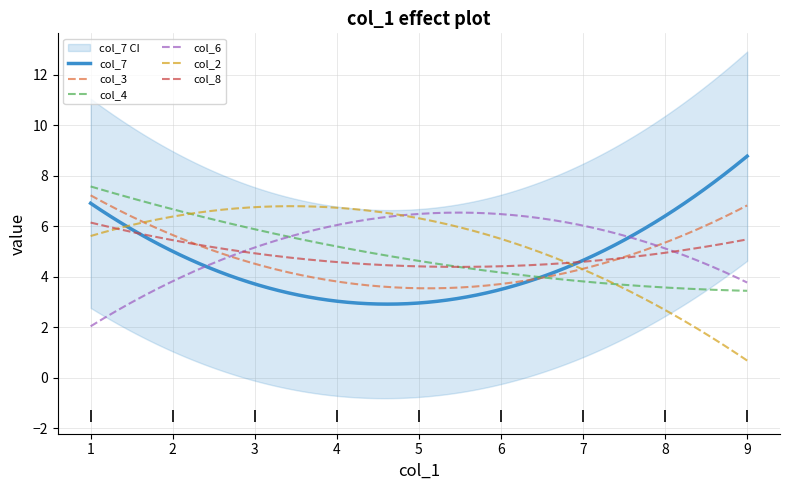

The col_4 series shows 0 at 6. True or false?

False